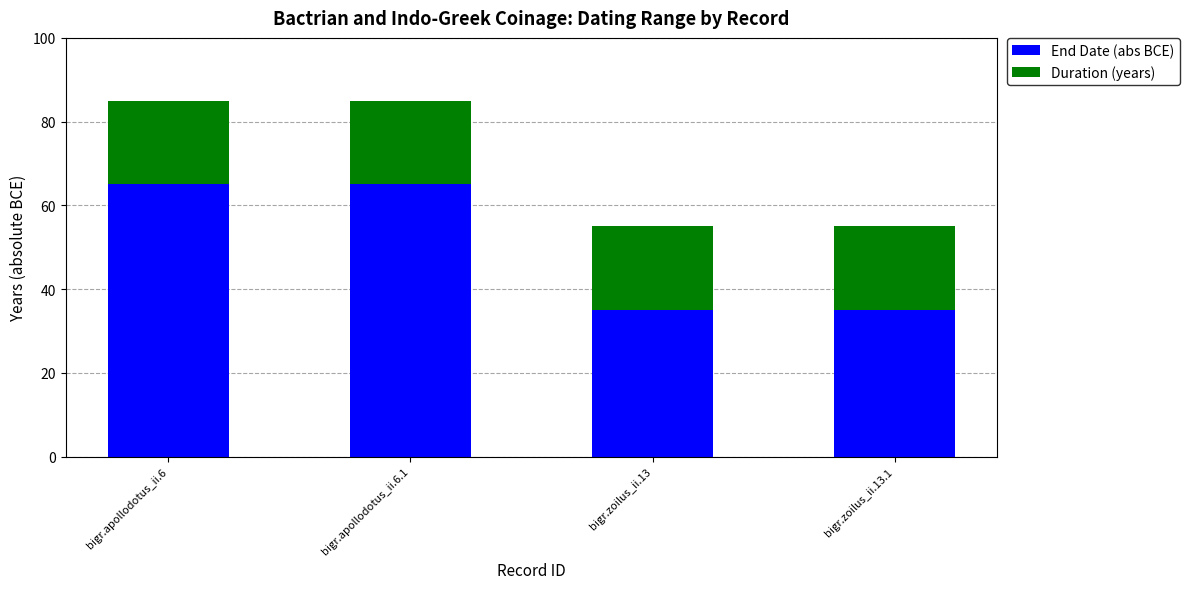

What is the lowest value of the End Date (abs BCE) series?

35